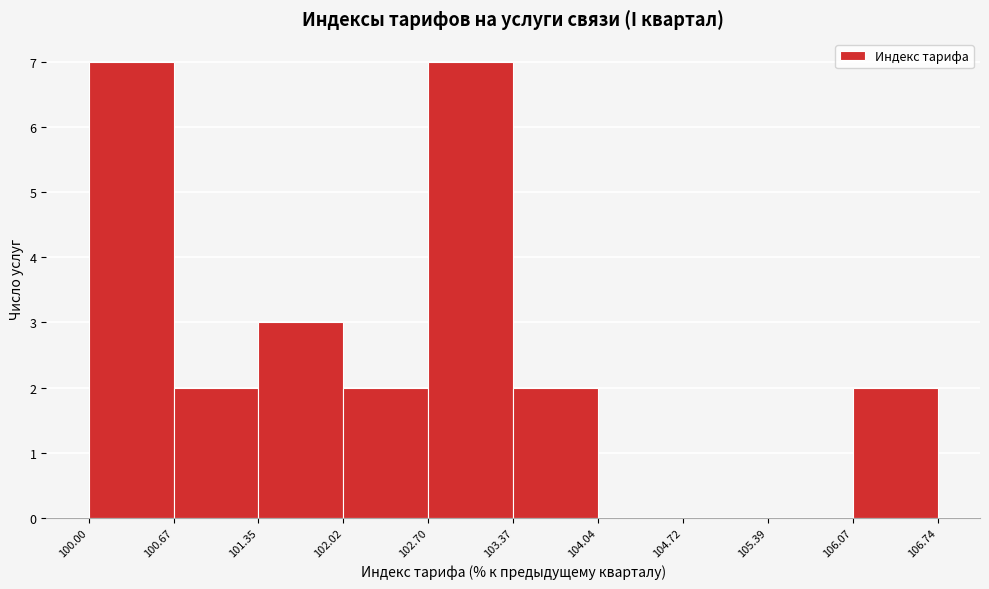

How tall is the bar that spans 102.70 to 103.37 on the x-axis? The values are not printed on the chart, so give them approximately, as read against the axis.

7